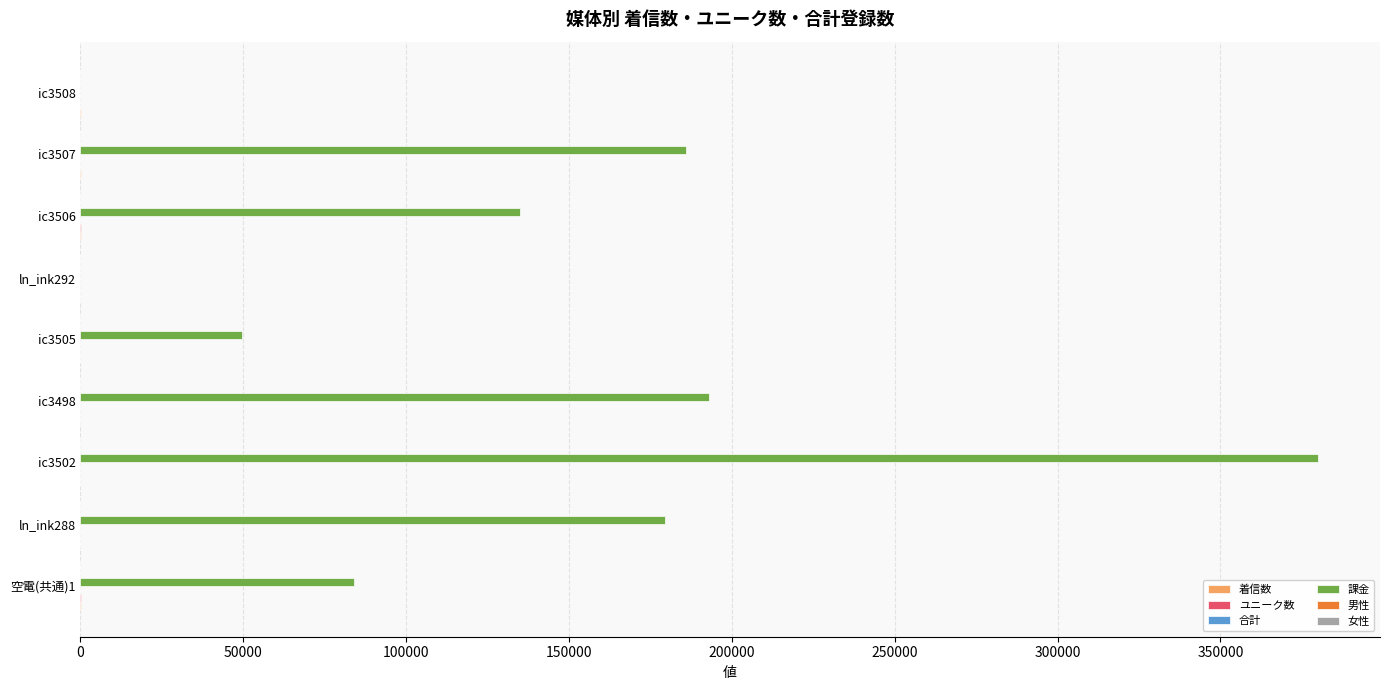

Which category has the highest value across all series?

ic3502